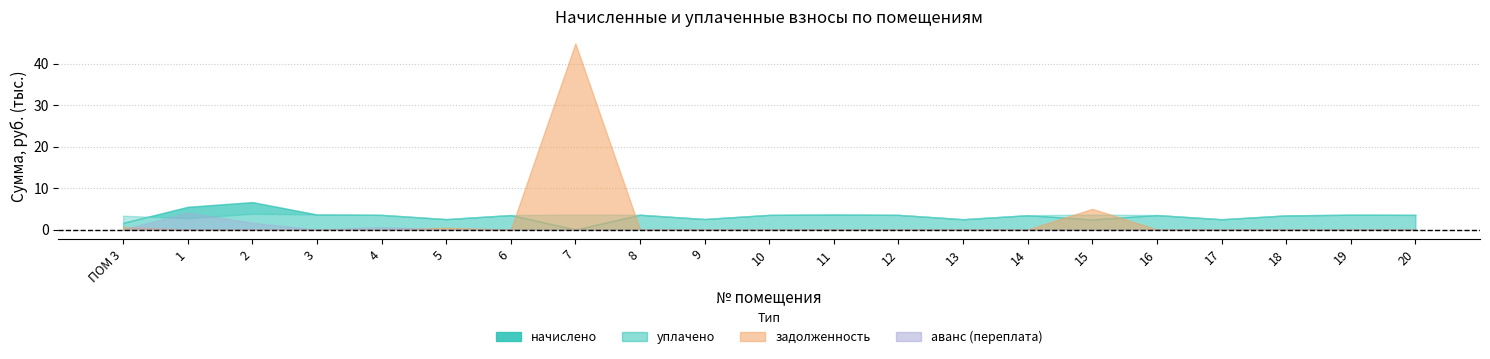

Does the chart display data point markers on the line(s)?

No